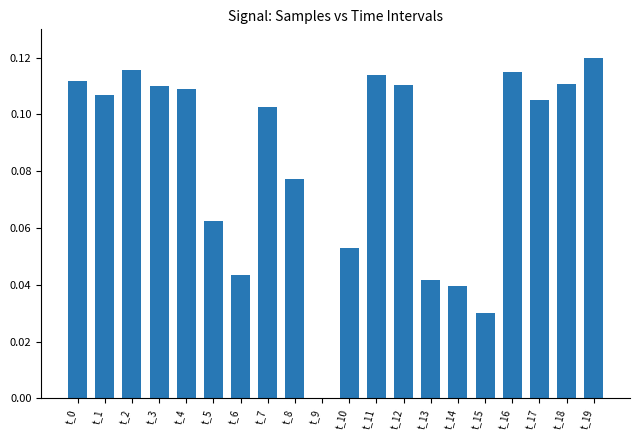

Is it true that the value at t_19 is 0.2?

False